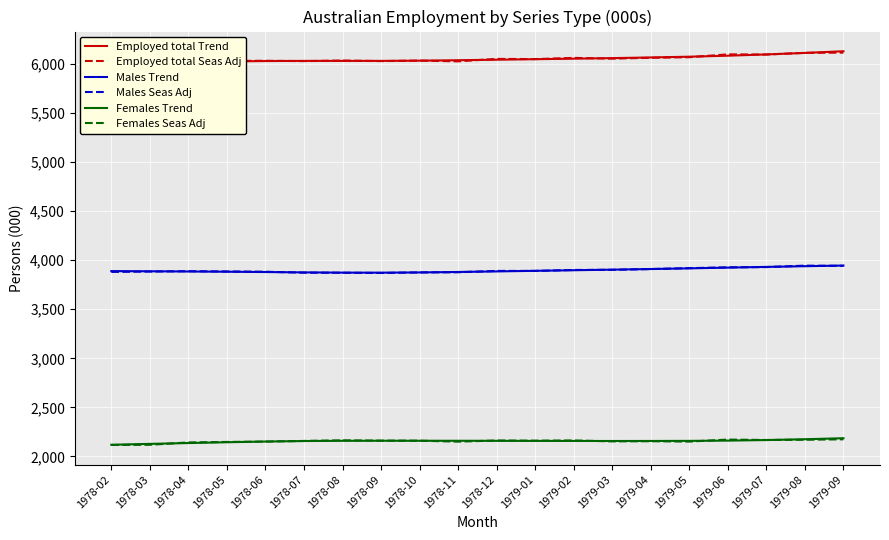

How many interior local valleys does the Females Trend series have?

1